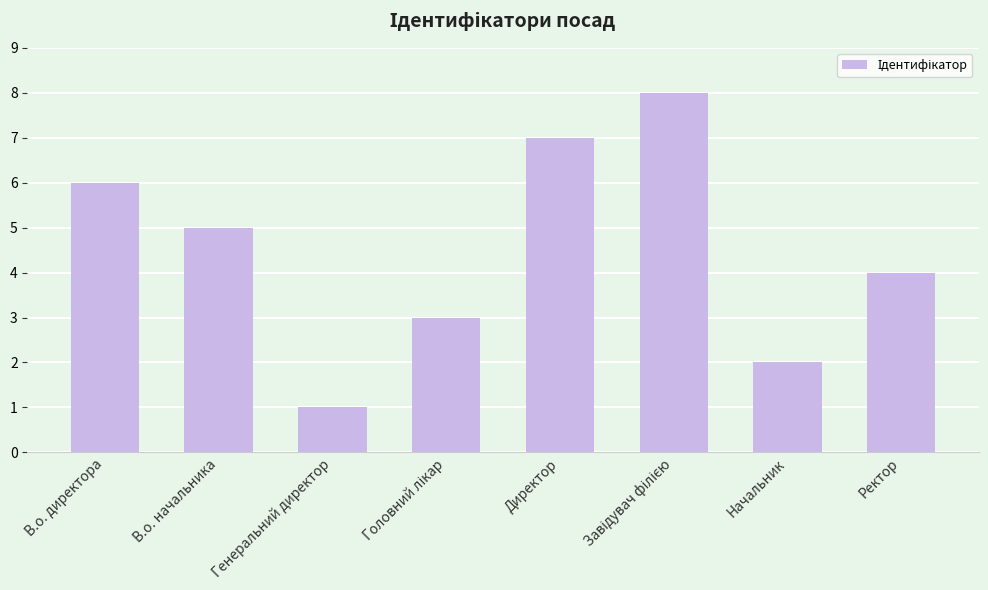

How many data points are less than 5?

4